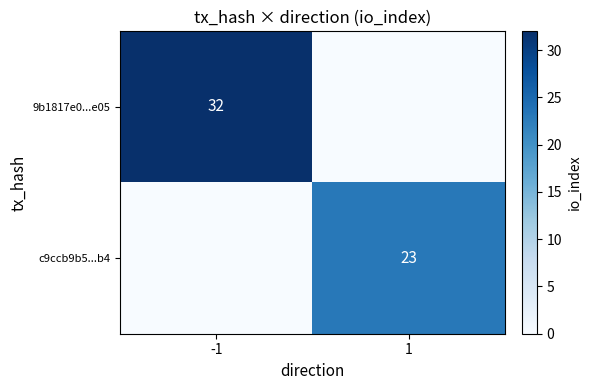

The value of c9ccb9b5...b4 at 1 is 23. True or false?

True